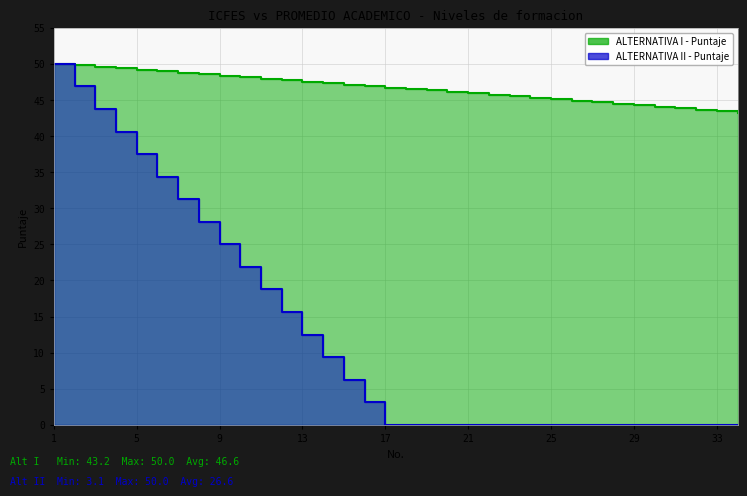

At which label does MERITO ACADEMICO (Alt I) reach its peak?

1